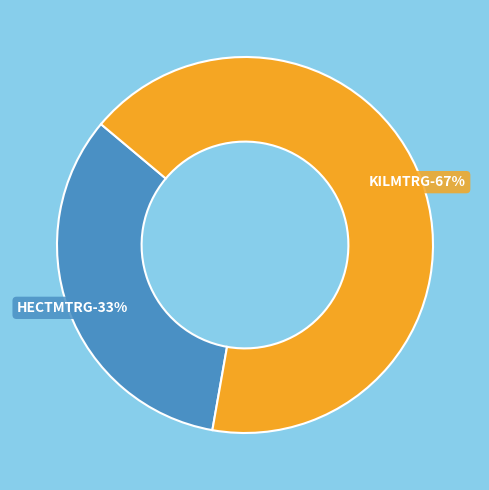

The KILMTRG slice represents 67% of the pie. True or false?

True